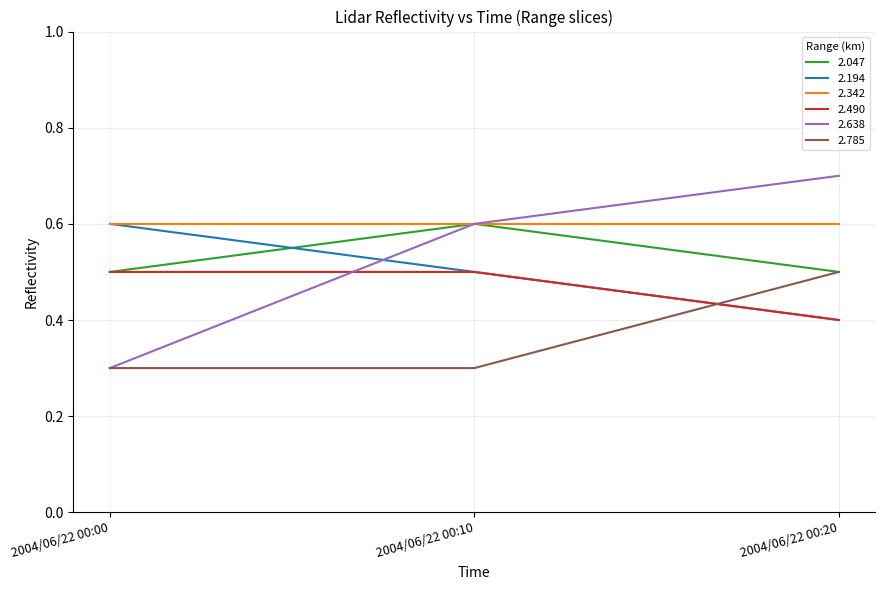

What is the average value of the 2.194 series?

0.5